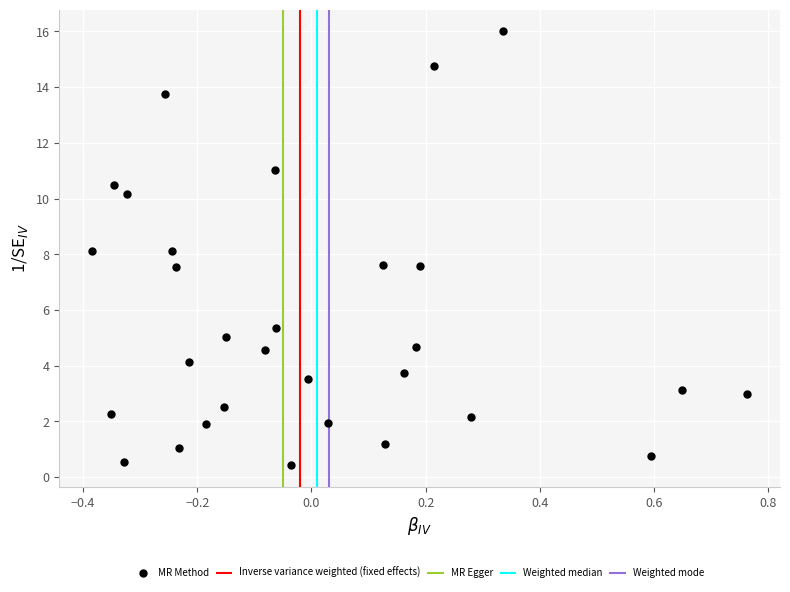

What is the range of X values (max minus min)?

1.1